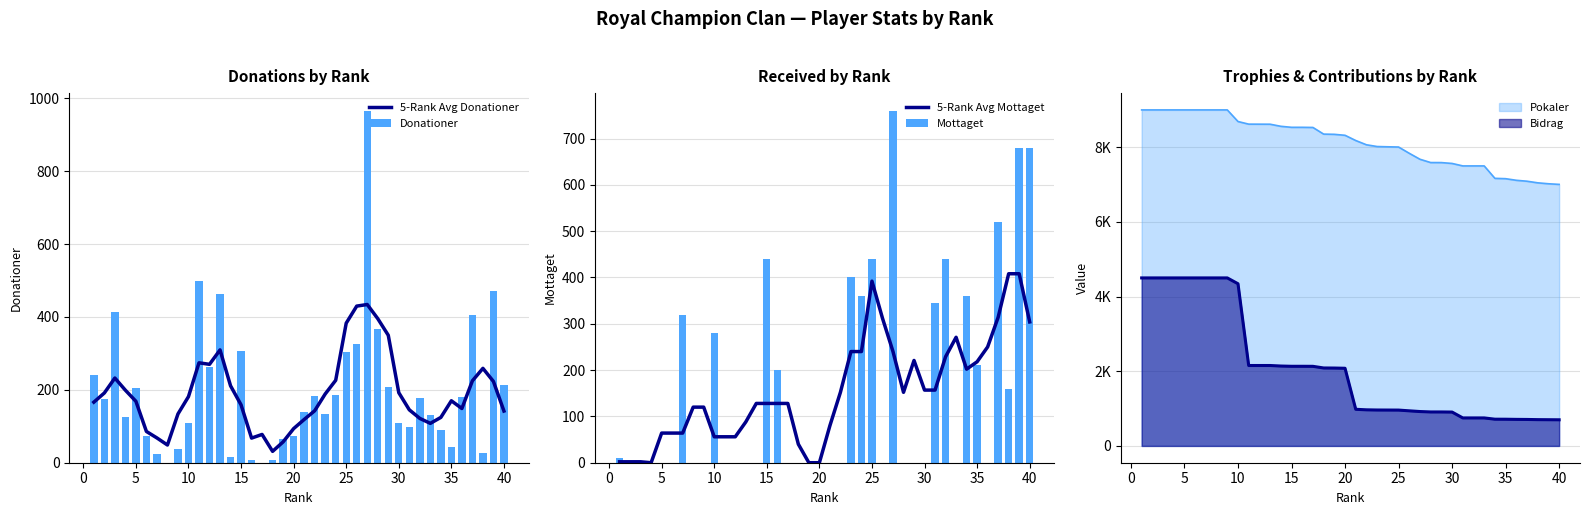

What is the maximum value for Donationer?

966